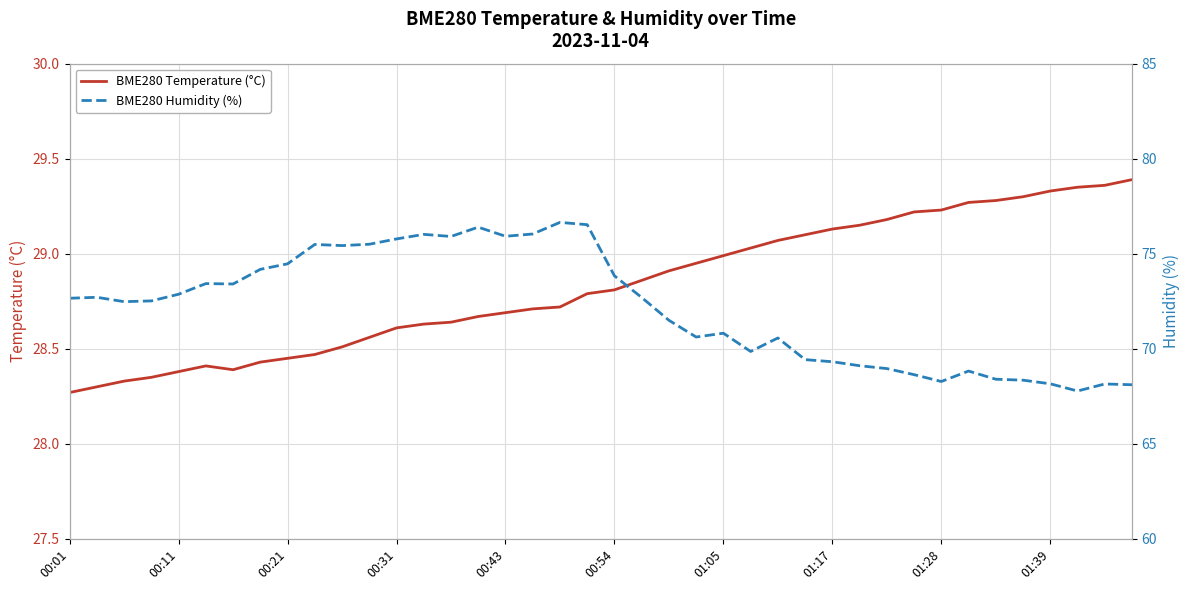

Is this an area chart (filled region under the line)?

No